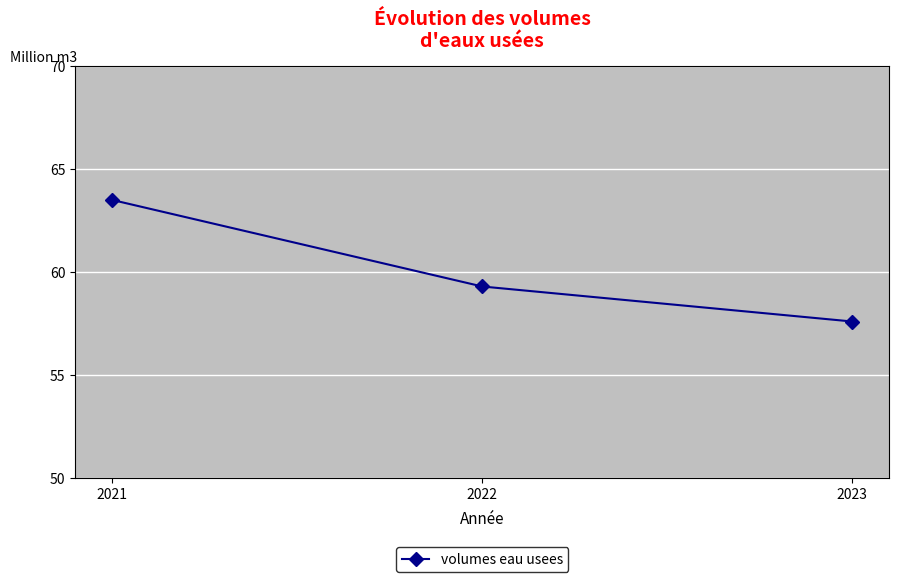

Rank the categories by value from lowest to highest.

2023, 2022, 2021